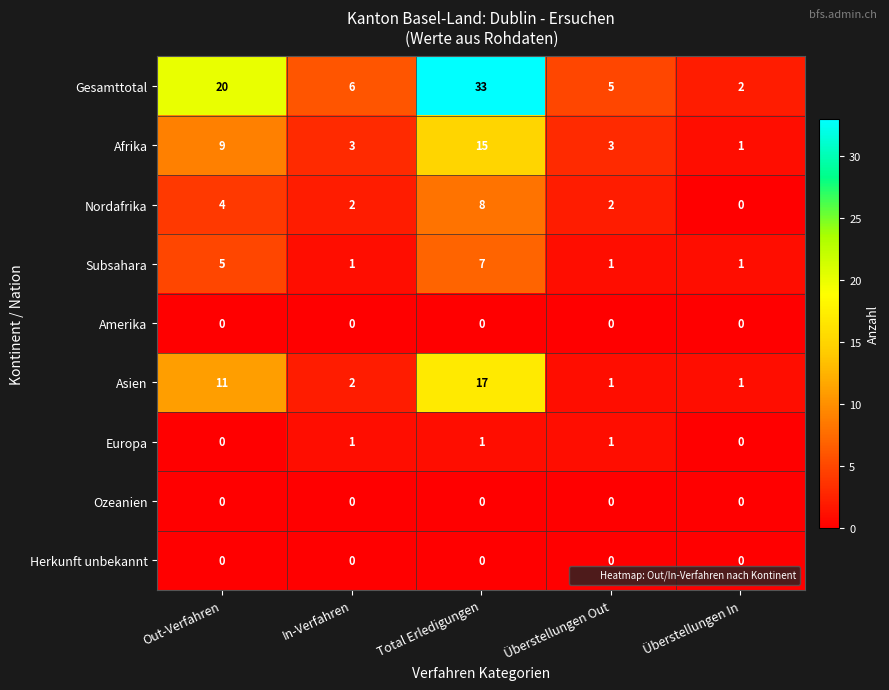

Which category has the highest value across all series?

Total Erledigungen